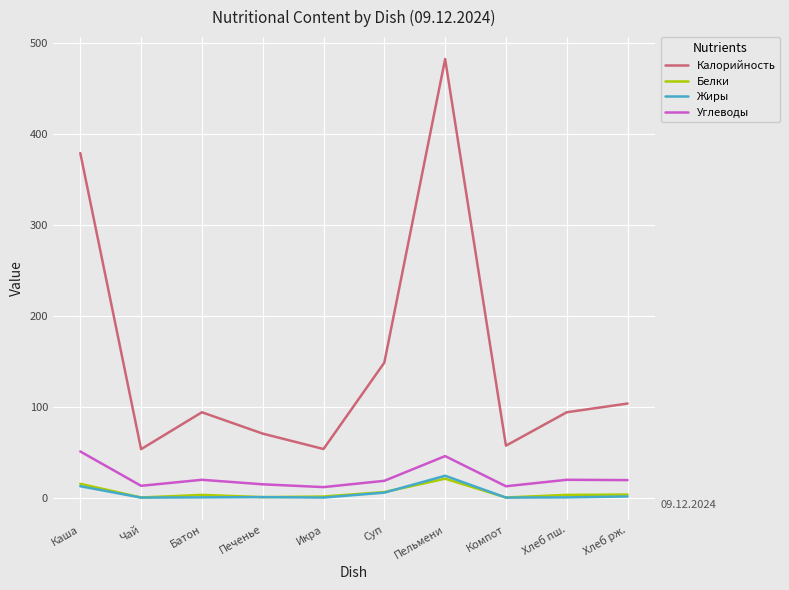

Which series has the largest range (max minus min)?

Калорийность